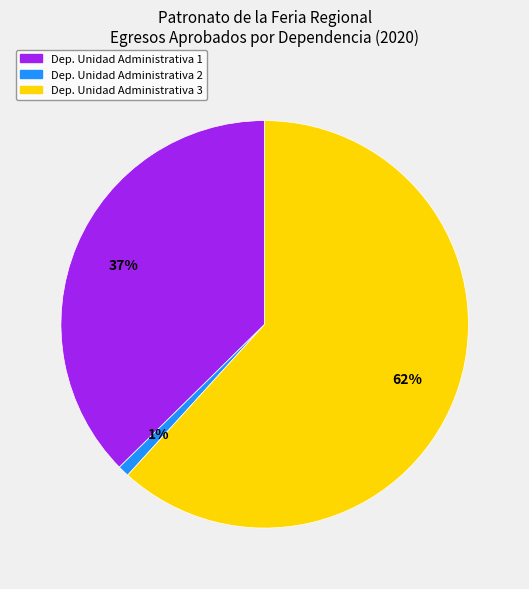

To the nearest percent, what is the average slice percentage?

33%